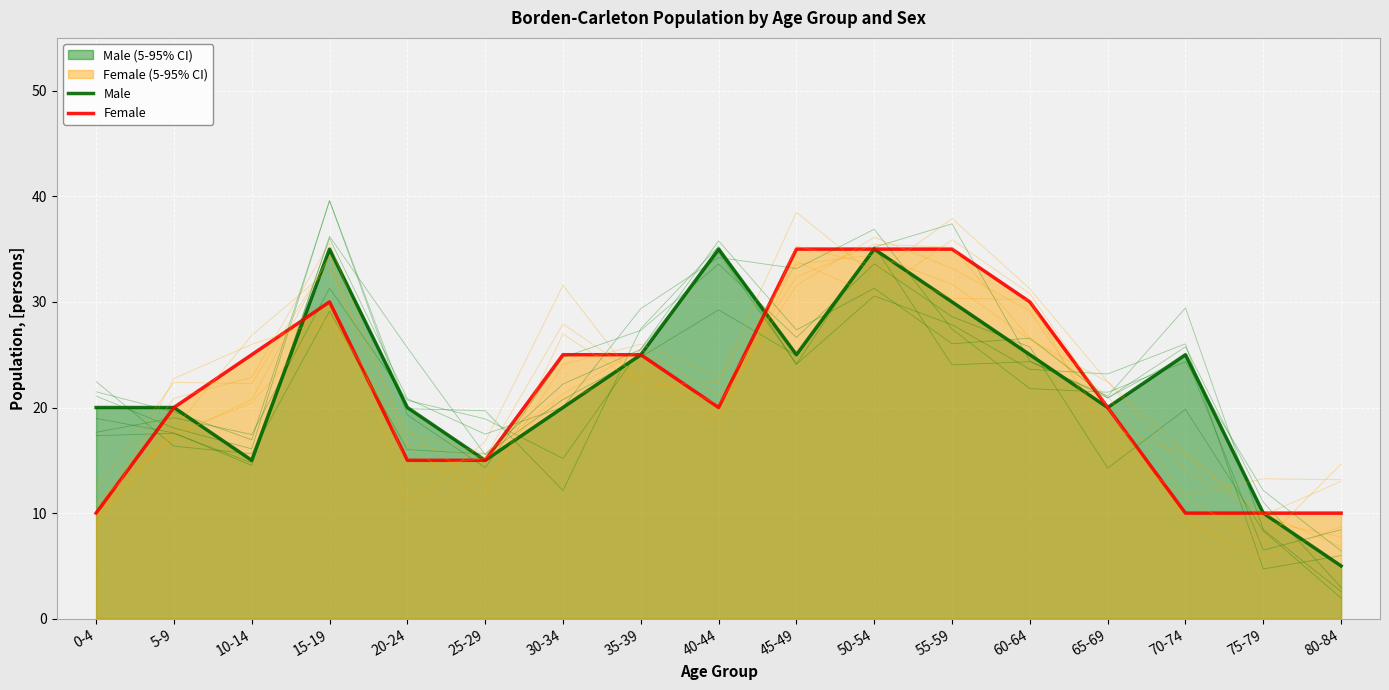

Is it true that Female equals 3 at 0-4?

False